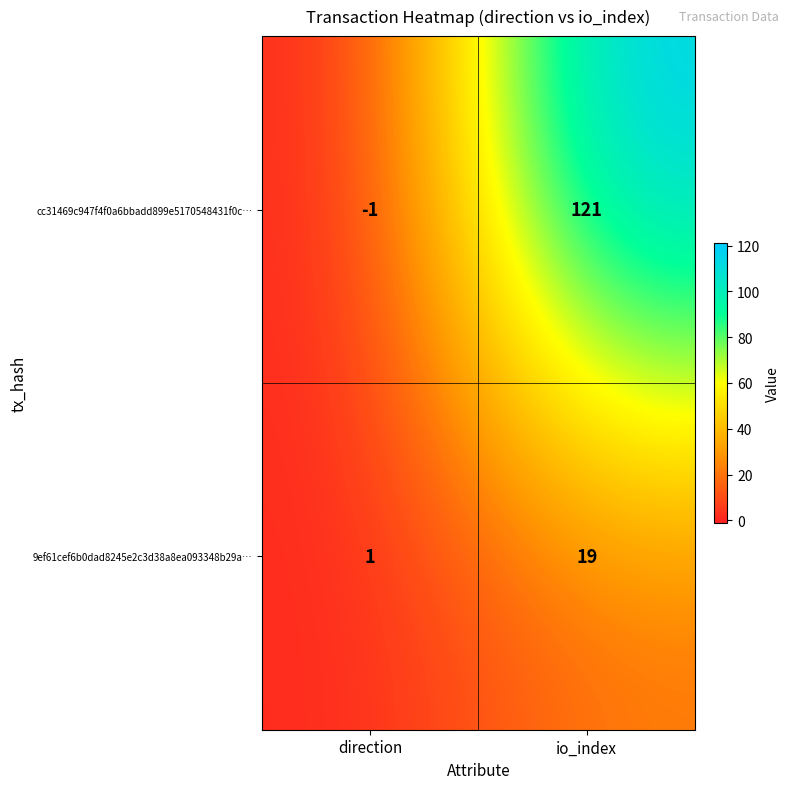

How many distinct data groups are displayed?

2